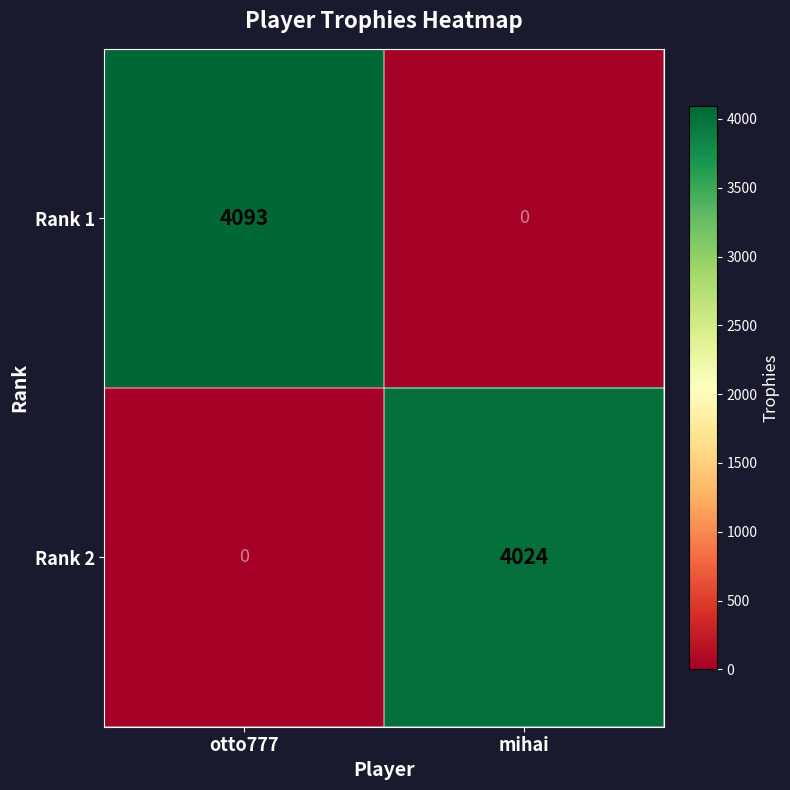

Is it true that Rank 1 equals 1774 at otto777?

False